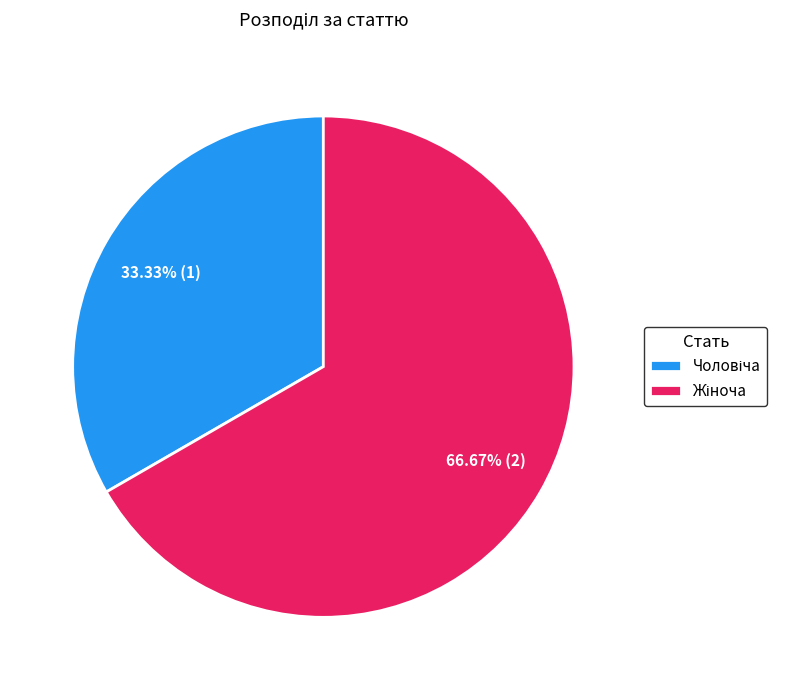

Is there a majority slice in this chart?

Yes